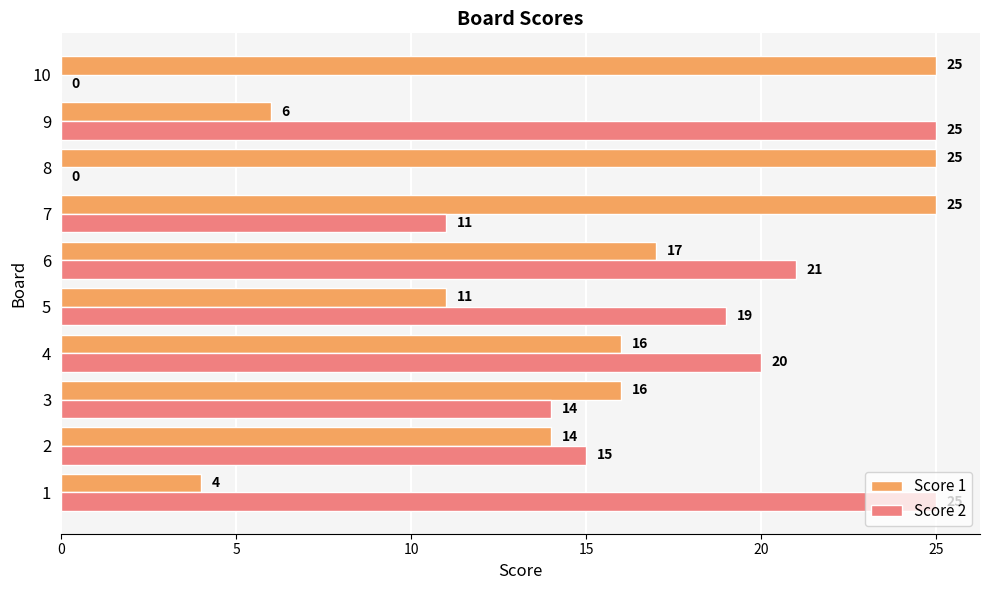

Is the value of Score 2 at 4 greater than the value of Score 1 at 1?

Yes